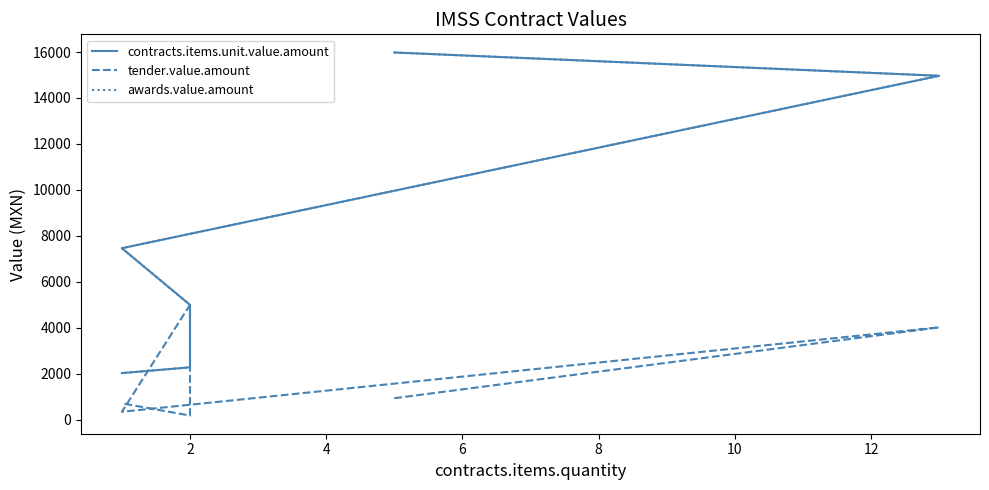

How many lines are shown in the chart?

3